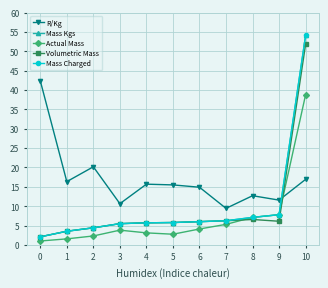

Rank the series by their maximum value, from lowest to highest.

Actual Mass, R/Kg, Volumetric Mass, Mass Kgs, Mass Charged